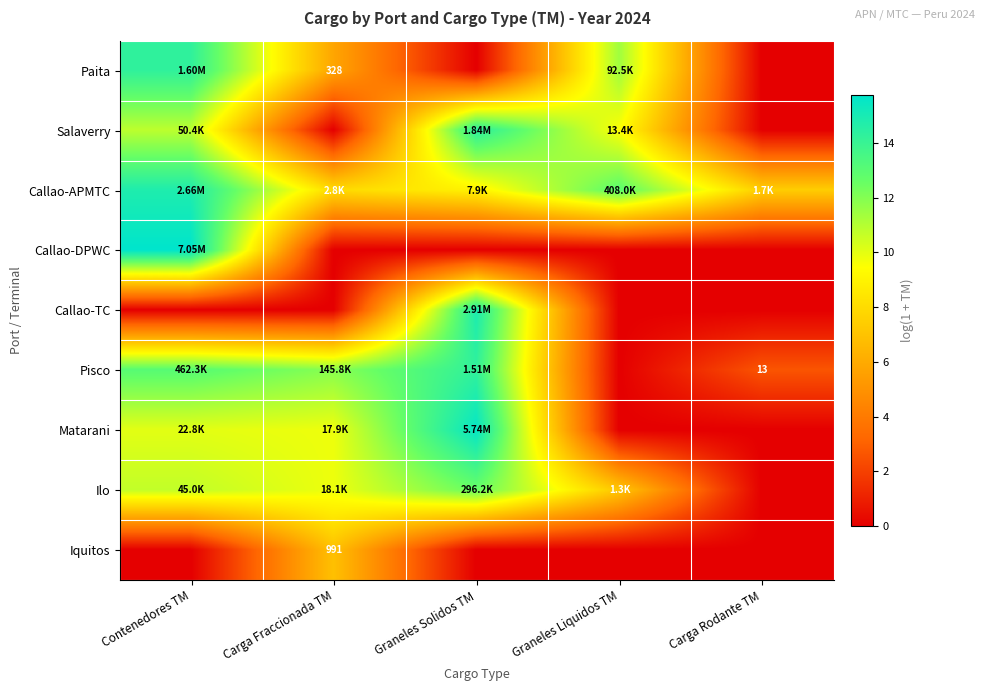

What is the difference between the maximum and minimum values in the Iquitos series?

6.9